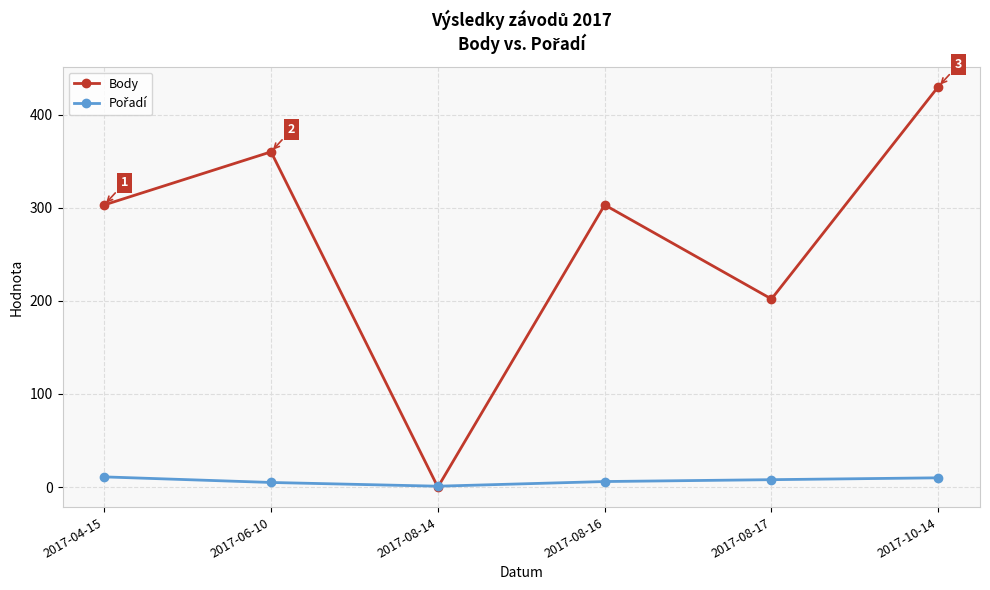

What is the label of the 6th point from the right?

2017-04-15